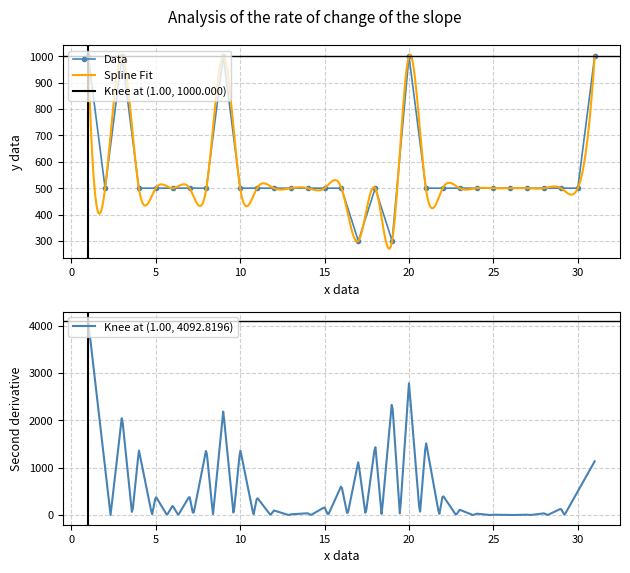

What is the difference between the second highest and second lowest values?

700